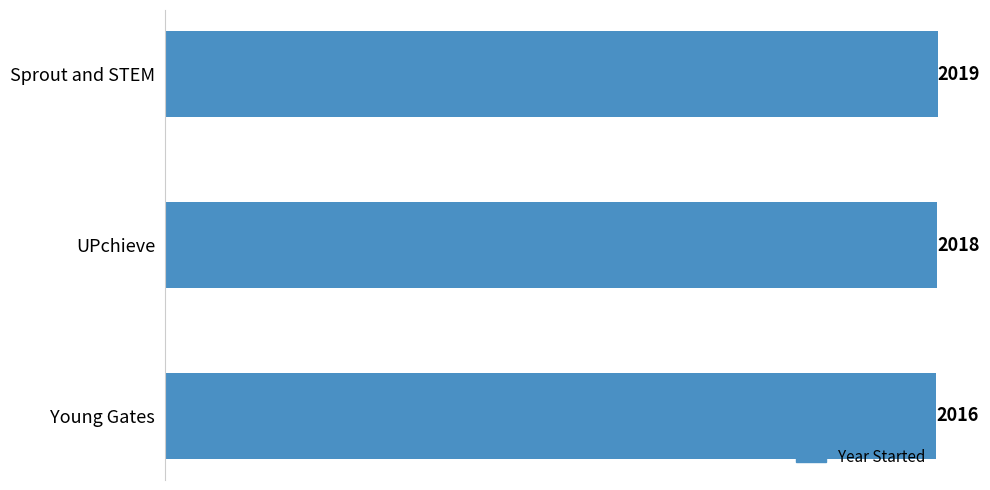

What is the sum of the values at Sprout and STEM and Young Gates?

4035